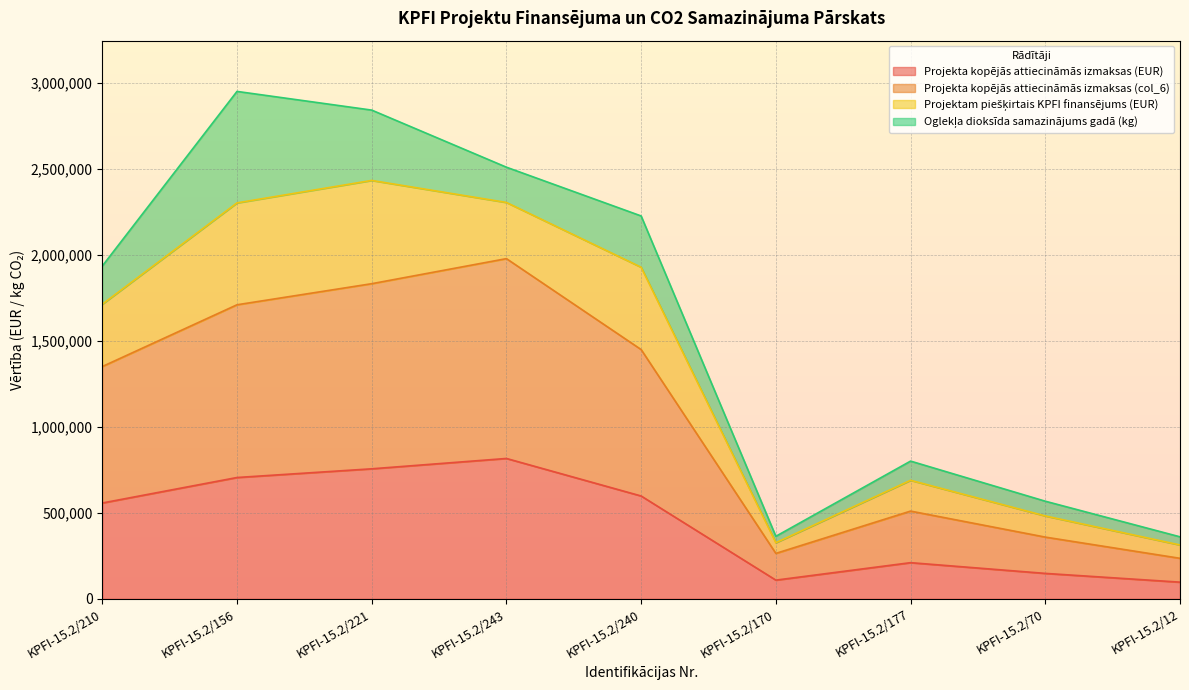

What is the difference between the highest and lowest values at KPFI-15.2/170?

155289.2